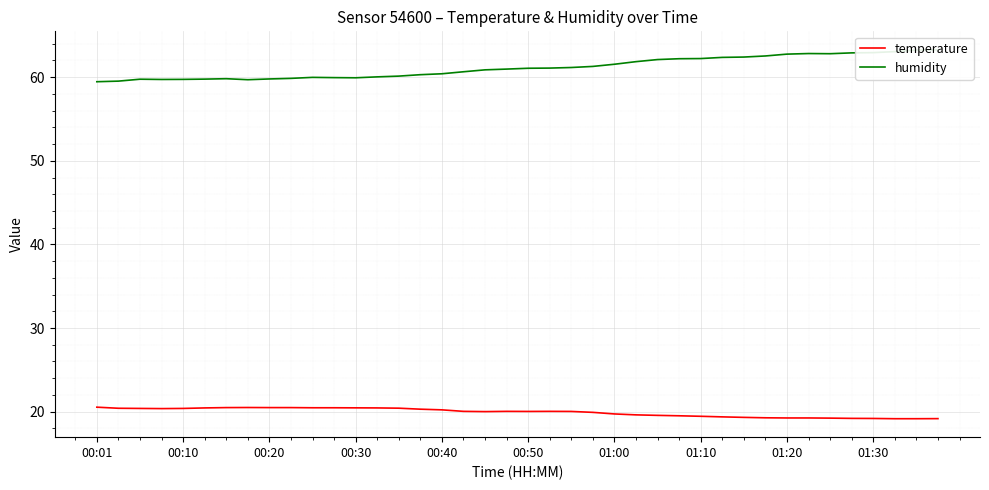

What is the maximum value for temperature?

20.5